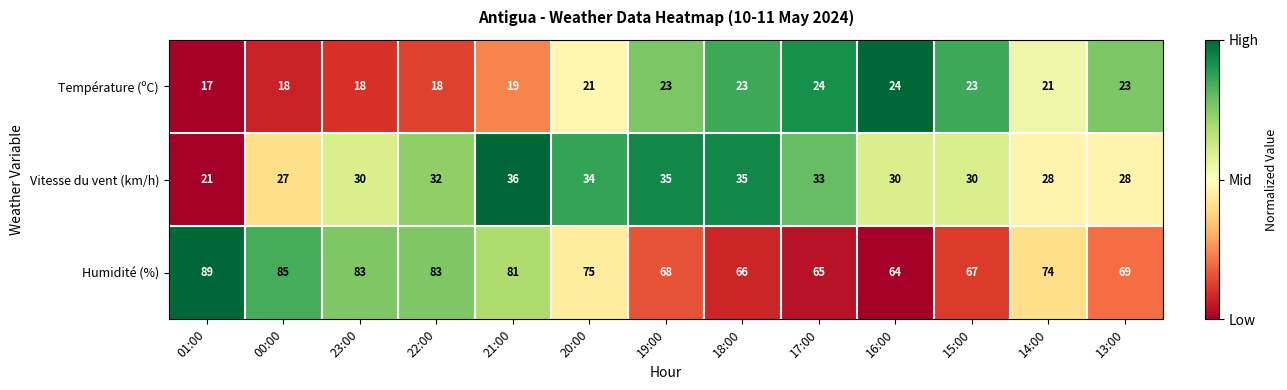

At which label does Humidité (%) reach its minimum?

16:00